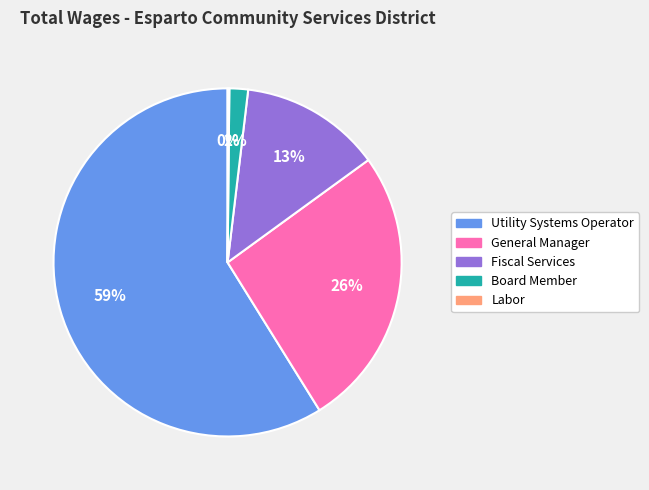

Is it true that Utility Systems Operator is 59% of the pie?

True